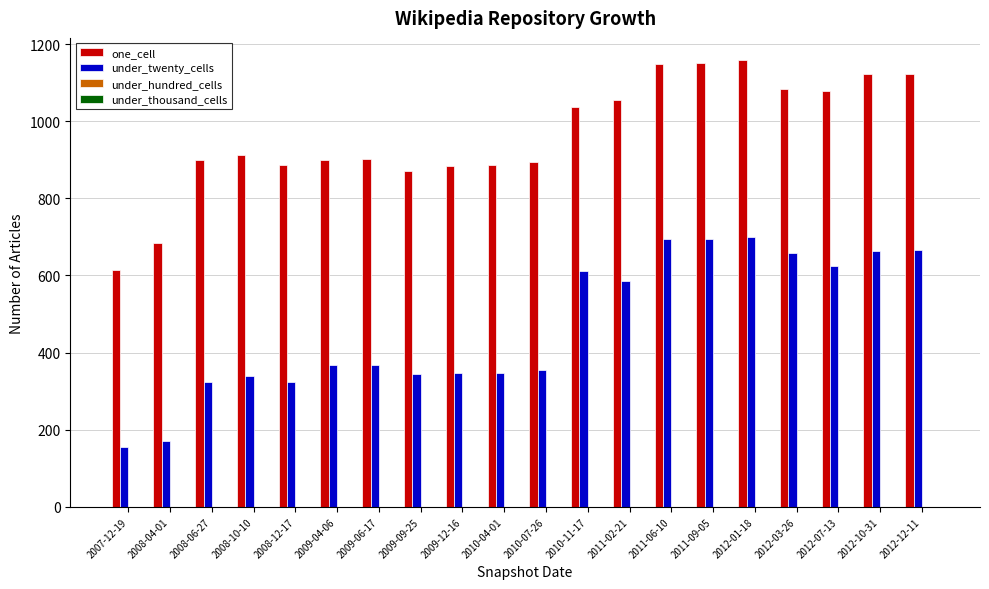

Rank the series by their average value, from highest to lowest.

one_cell, under_twenty_cells